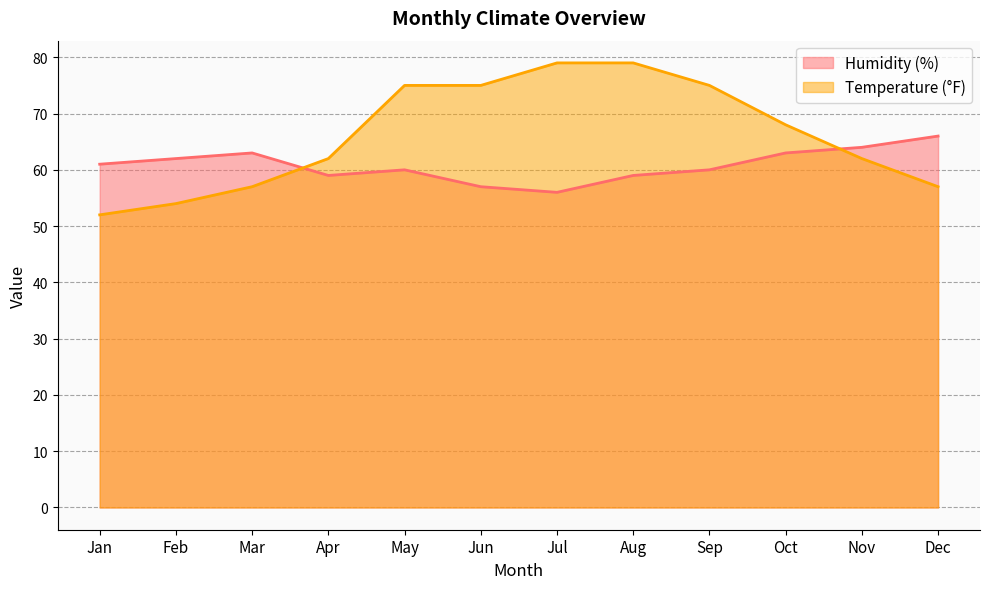

What is the difference between the maximum and minimum values in the Humidity (%) series?

10